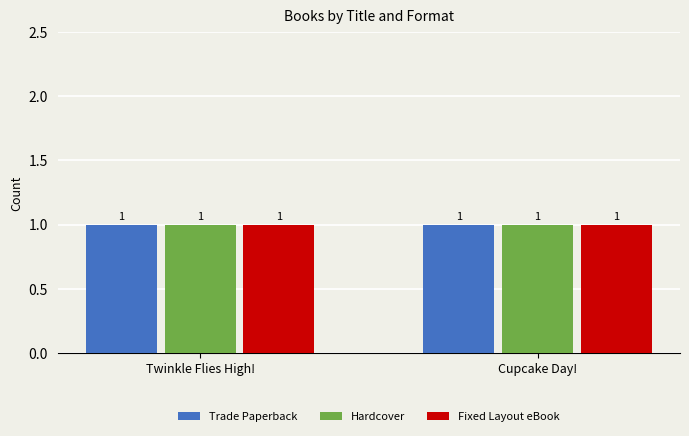

What is the label of the 2nd bar from the left?

Cupcake Day!